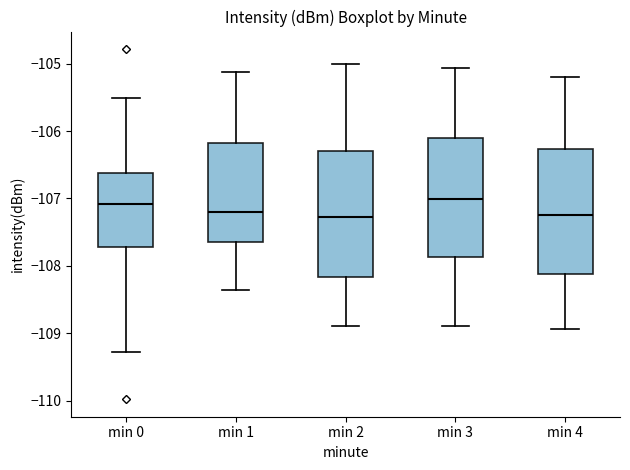

Reading left to right, read every box against the y-axis: the position of its median line, the range the box covers, and the ends of its whiskers. The values are not printed on the chart, so give them approximately, as read against the axis.

min 0: median -107.1, box -107.7 to -106.6, whiskers -109.3 to -105.5
min 1: median -107.2, box -107.7 to -106.2, whiskers -108.4 to -105.1
min 2: median -107.3, box -108.2 to -106.3, whiskers -108.9 to -105.0
min 3: median -107.0, box -107.9 to -106.1, whiskers -108.9 to -105.1
min 4: median -107.2, box -108.1 to -106.3, whiskers -108.9 to -105.2